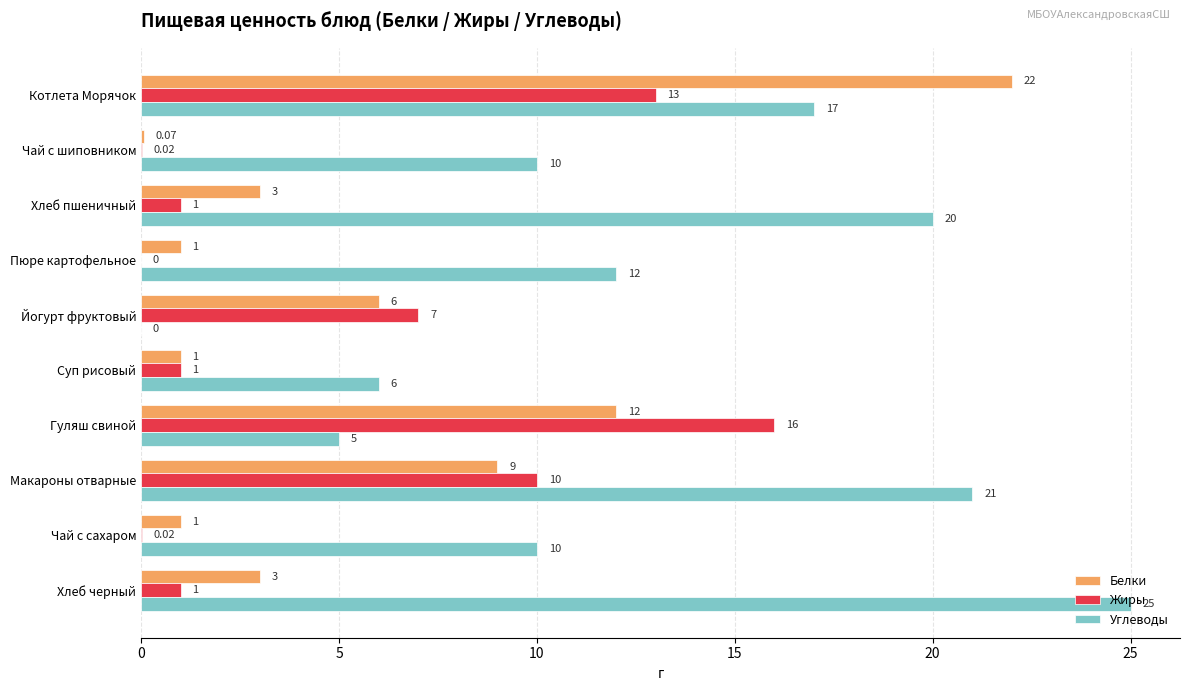

Between Чай с шиповником and Пюре картофельное, which series saw the biggest shift?

Углеводы